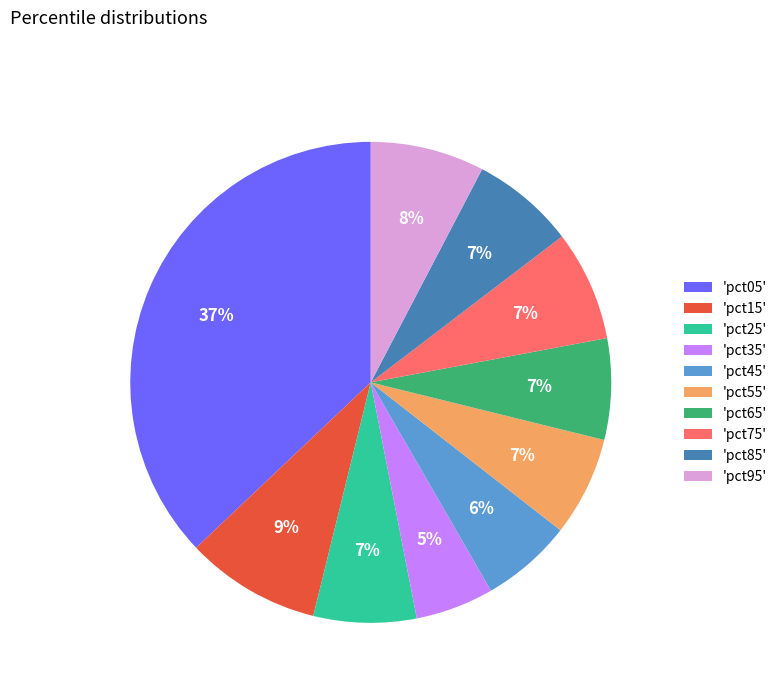

The 'pct55' slice represents 7% of the pie. True or false?

True